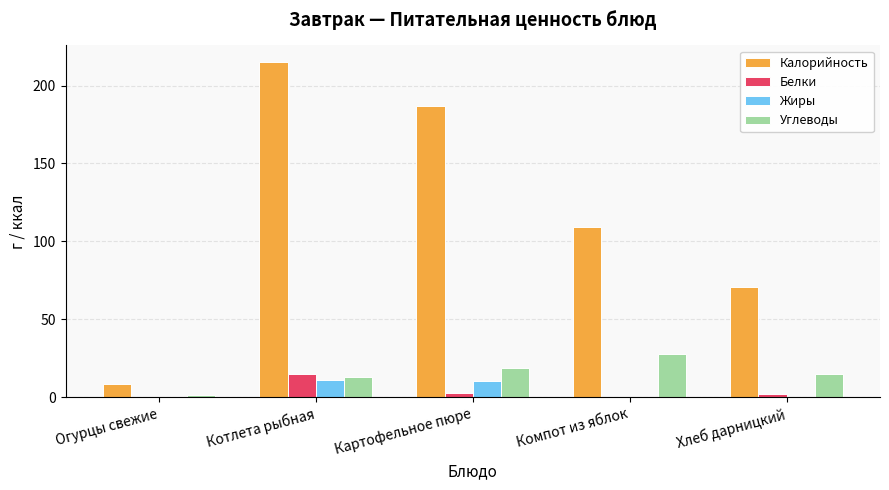

Count the Калорийность values in the range 71 to 187.

3